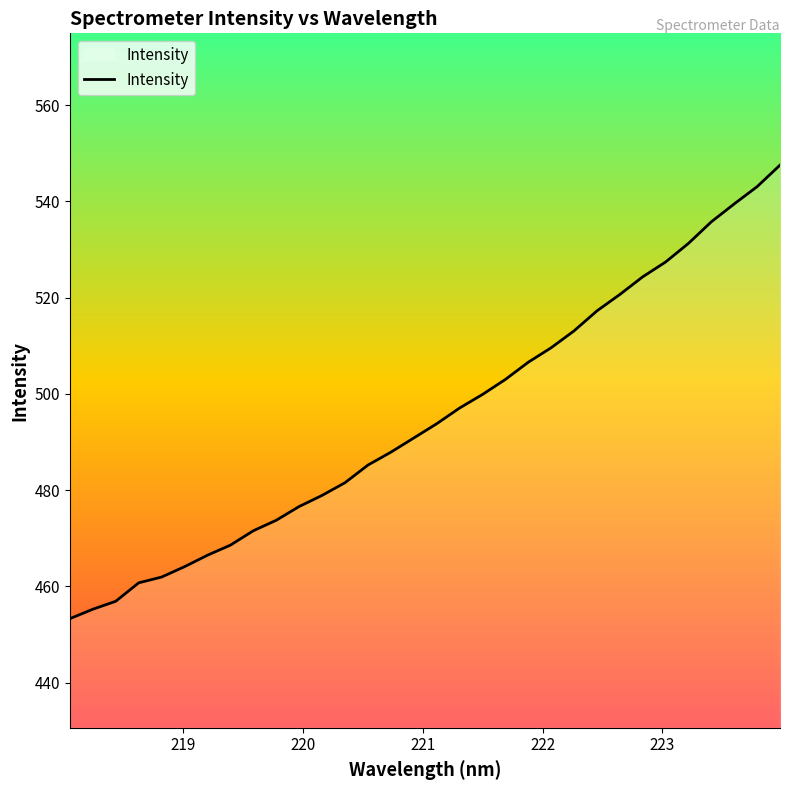

What is the maximum value shown in the chart?

547.5